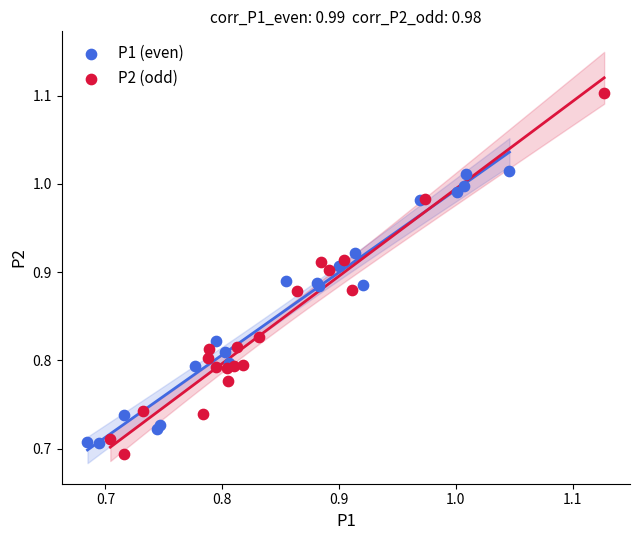

What are all the series names shown in the legend?

P1 (even), P2 (odd)